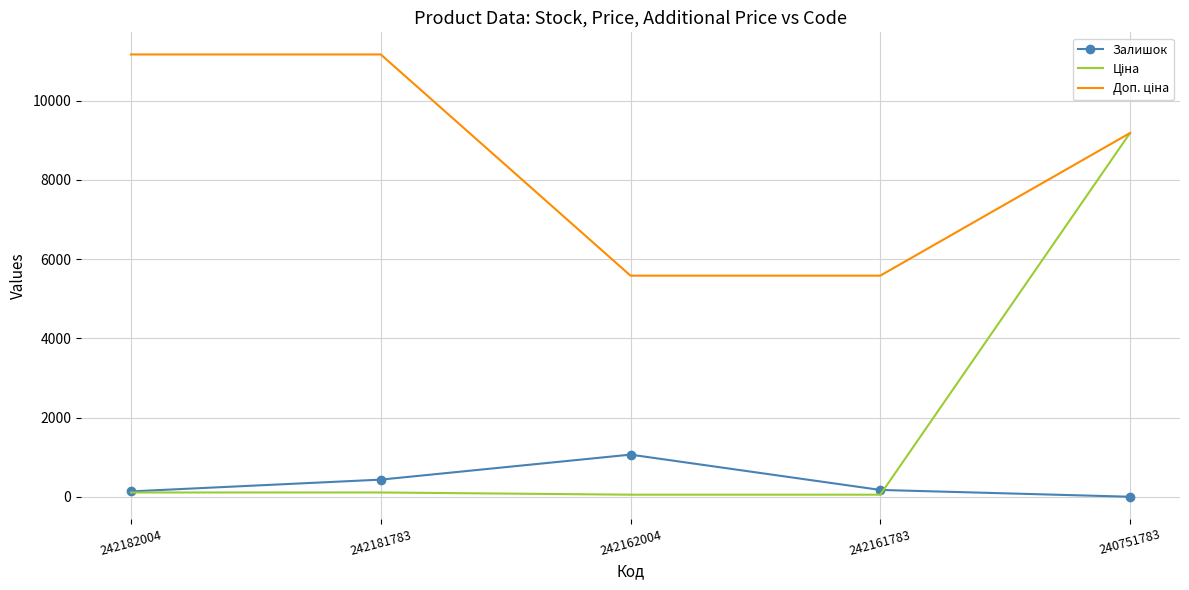

Is it true that Залишок equals 436.0 at 242181783?

True